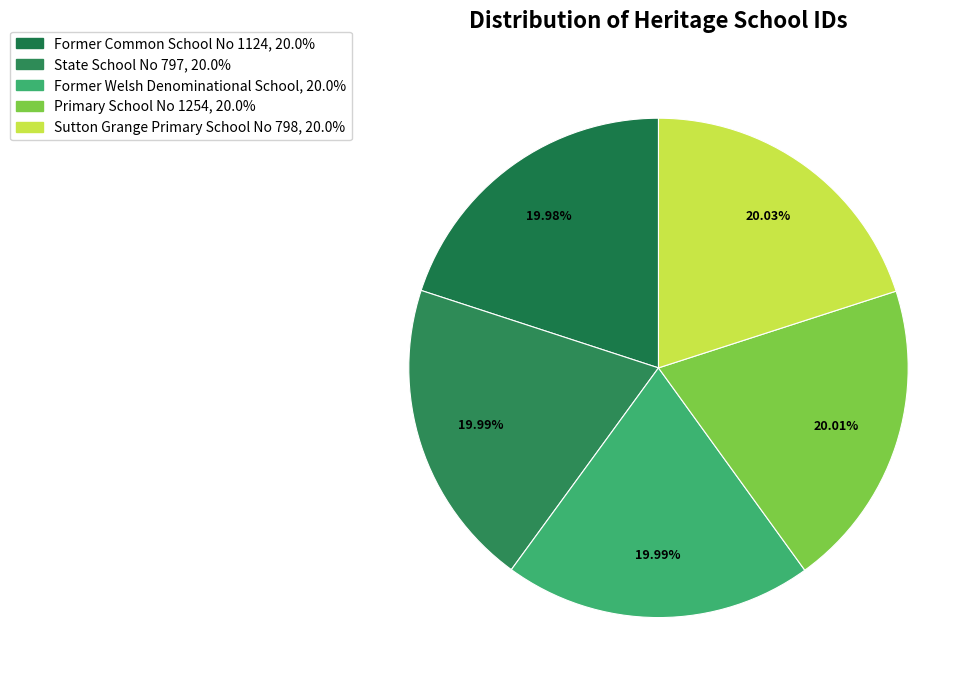

How many slices are in this pie chart?

5